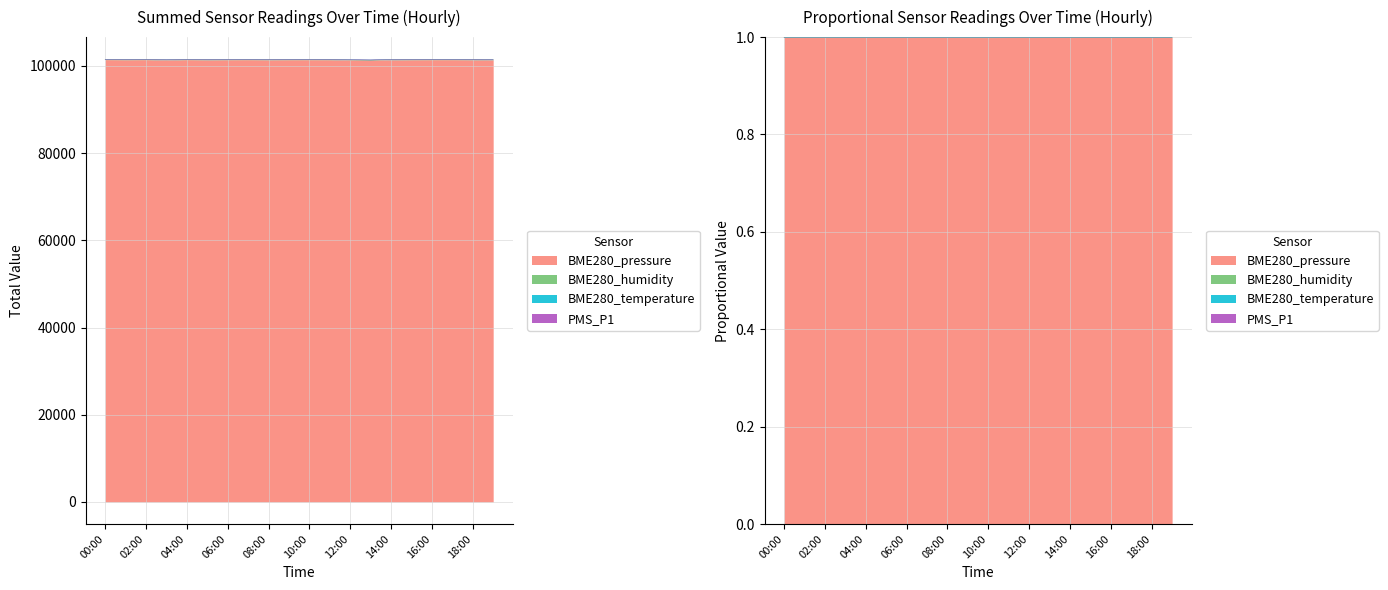

What is the total value across all series at 2022/06/18 01:00?

101433.5